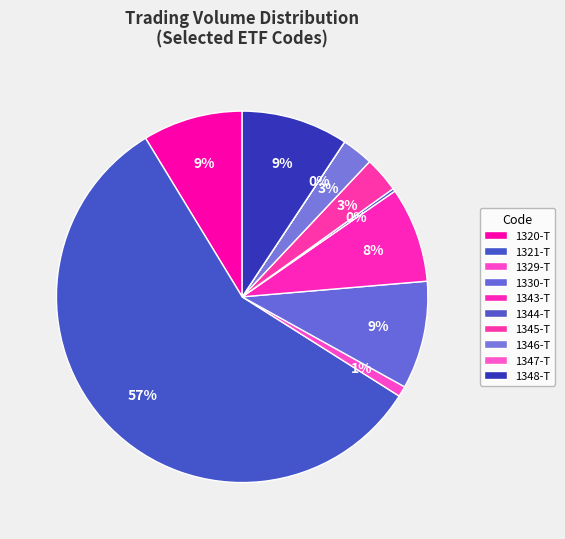

What is the largest slice in the pie chart?

1321-T